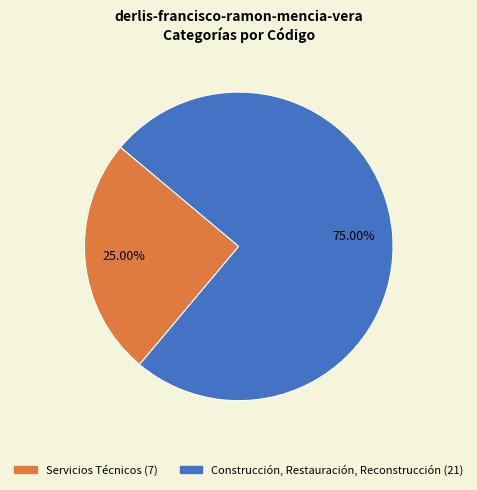

Which slice is the smallest?

Servicios Técnicos